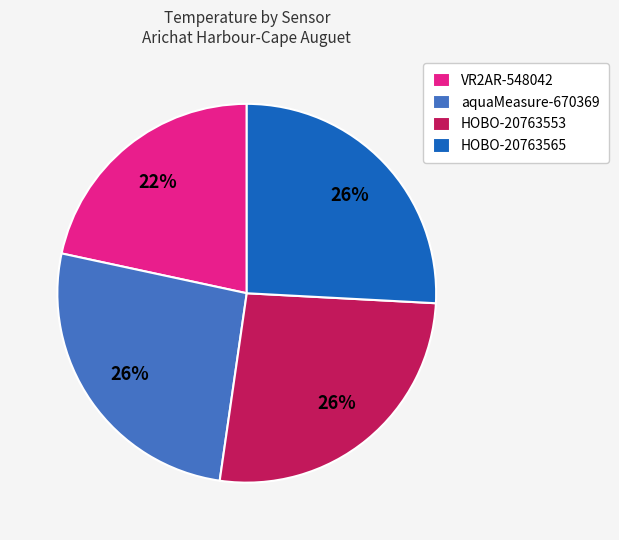

Is there a majority slice in this chart?

No